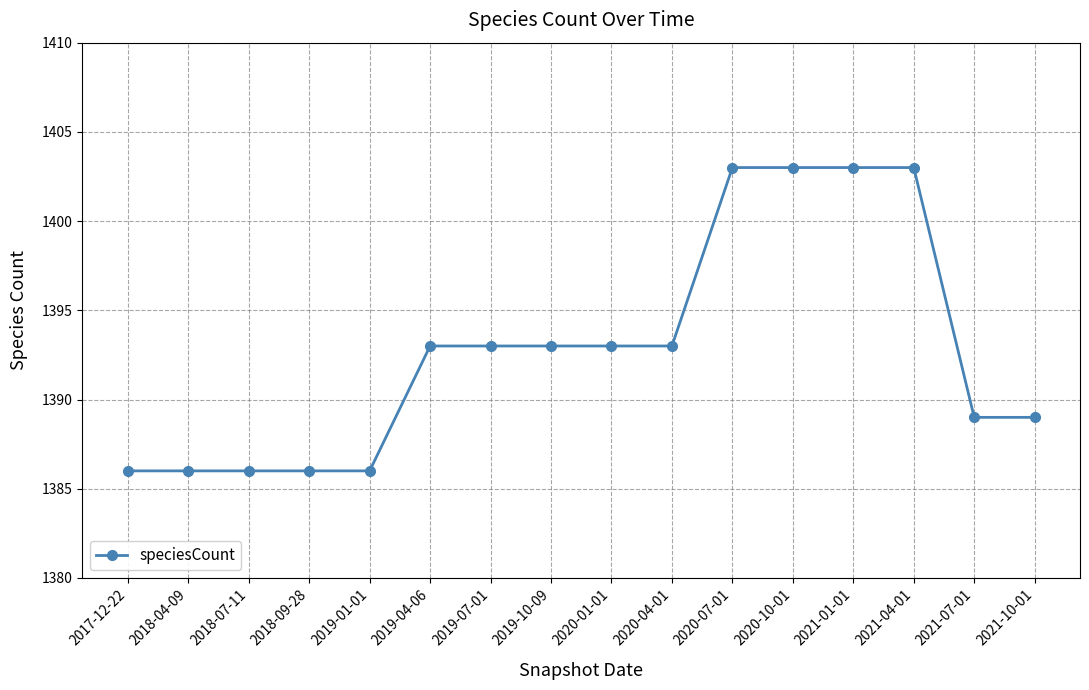

What is the maximum value shown in the chart?

1403